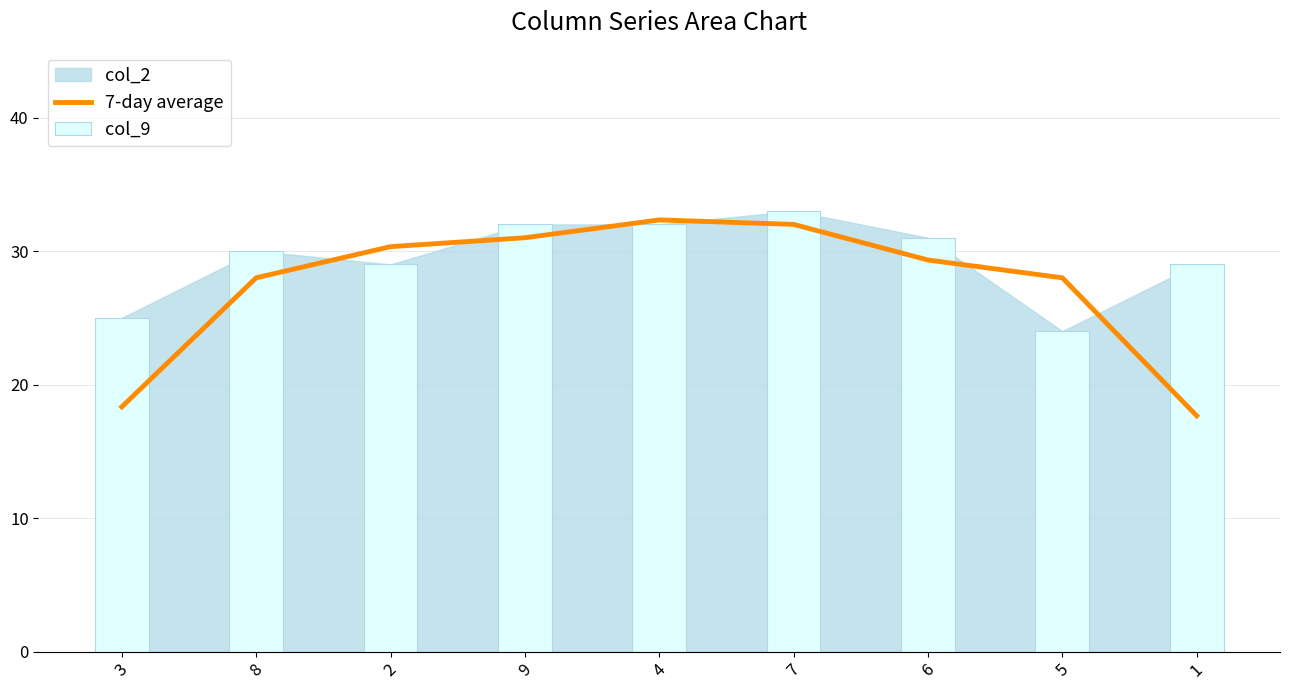

What is the maximum value for 7-day average?

32.3